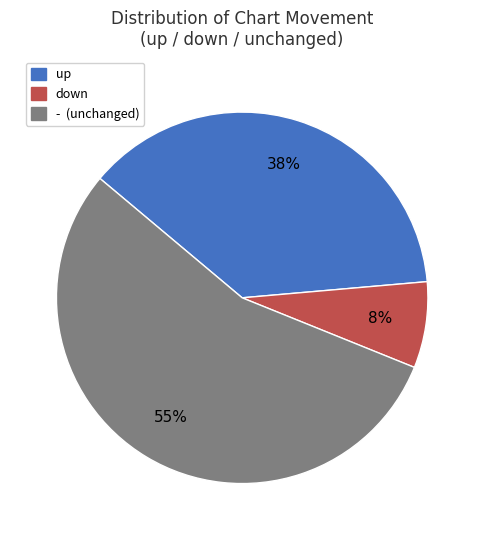

What percentage is the - slice, to the nearest percent?

55%